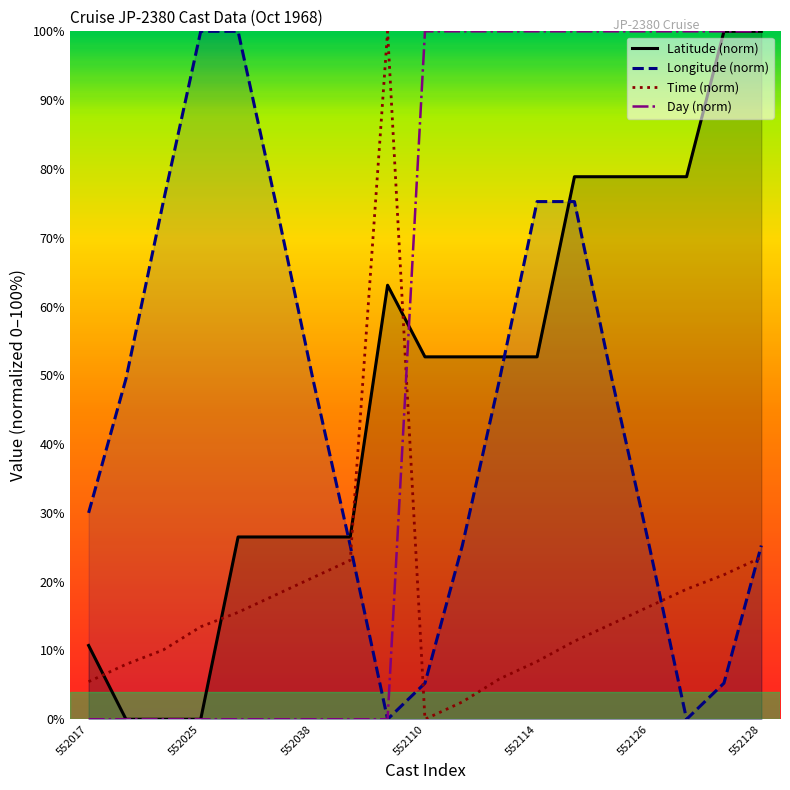

What are all the series names shown in the legend?

Latitude (norm), Longitude (norm), Time (norm), Day (norm)